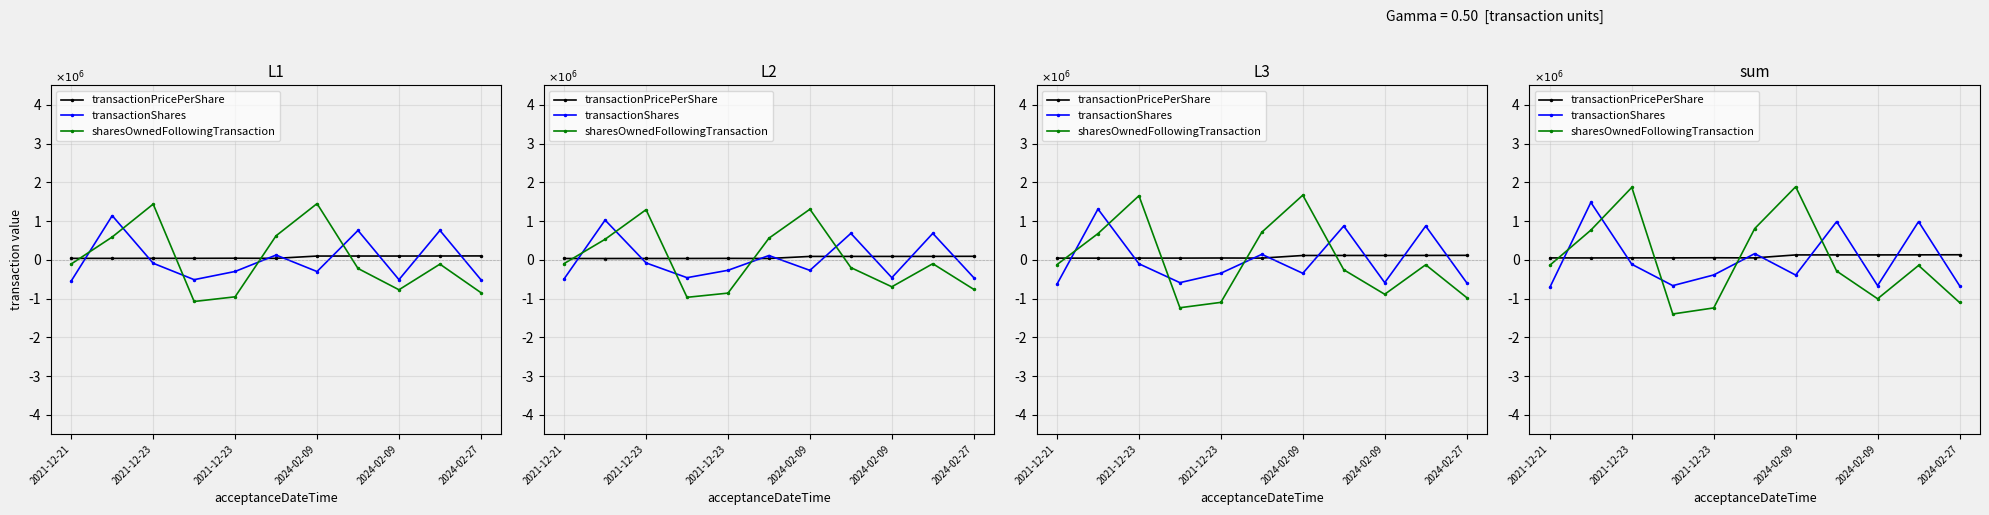

What is the difference between the second highest and second lowest values in the transactionPricePerShare series?

78853.7